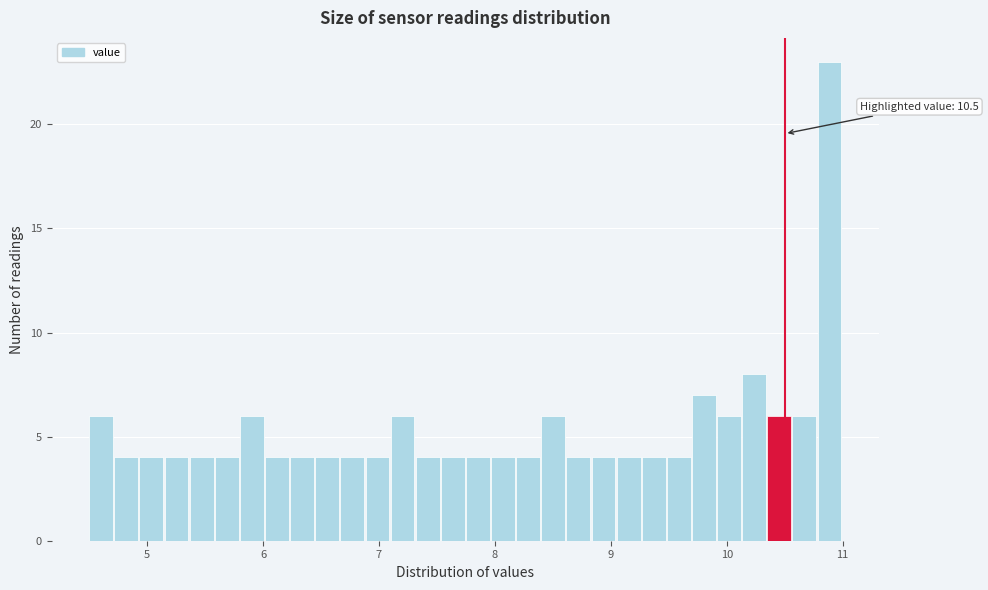

Read against the x-axis, roughly where is the centre of the tallest bar?

10.9